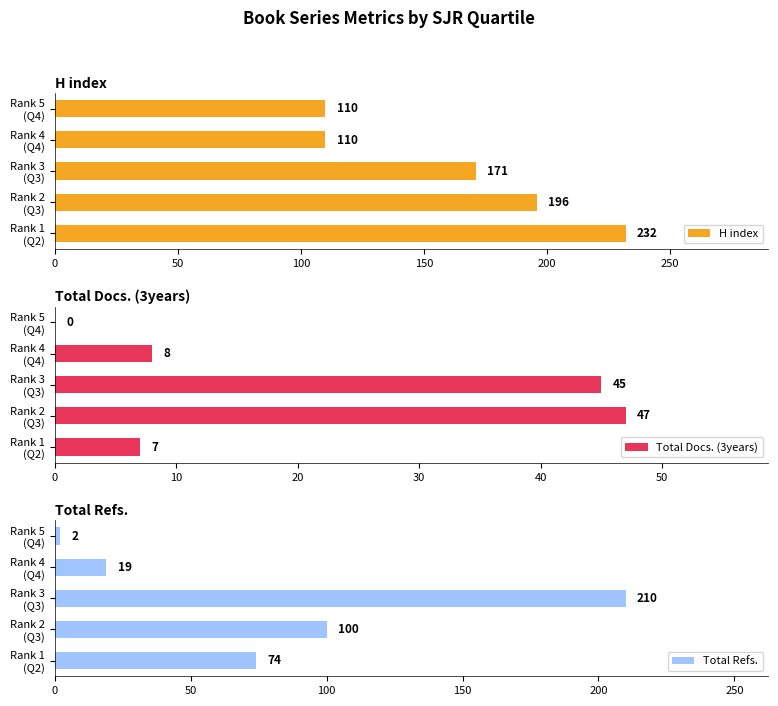

What is the difference between the maximum and minimum values in the Total Refs. series?

208